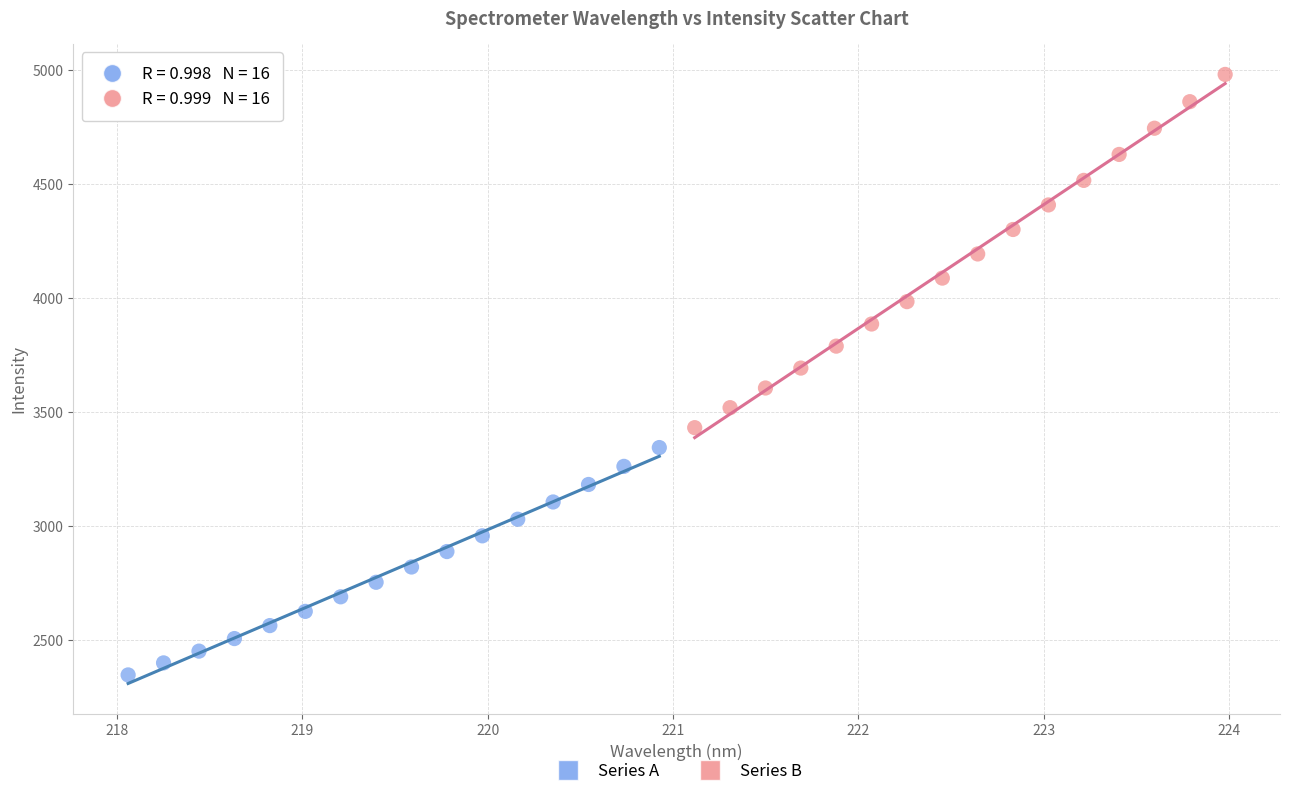

Which series reaches the maximum Y coordinate?

Series B